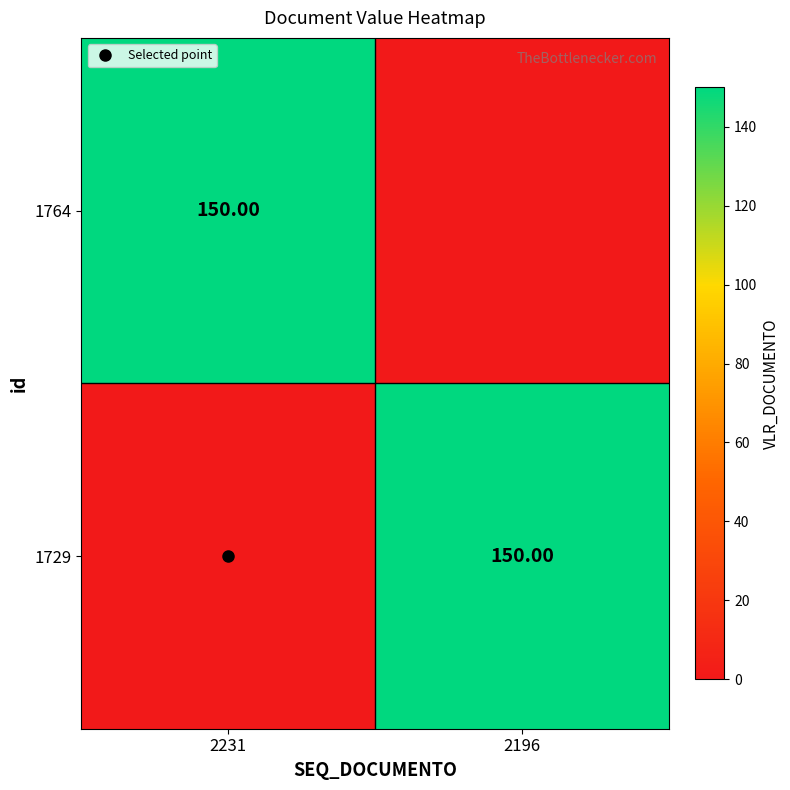

What is the sum of all 1729 values?

150